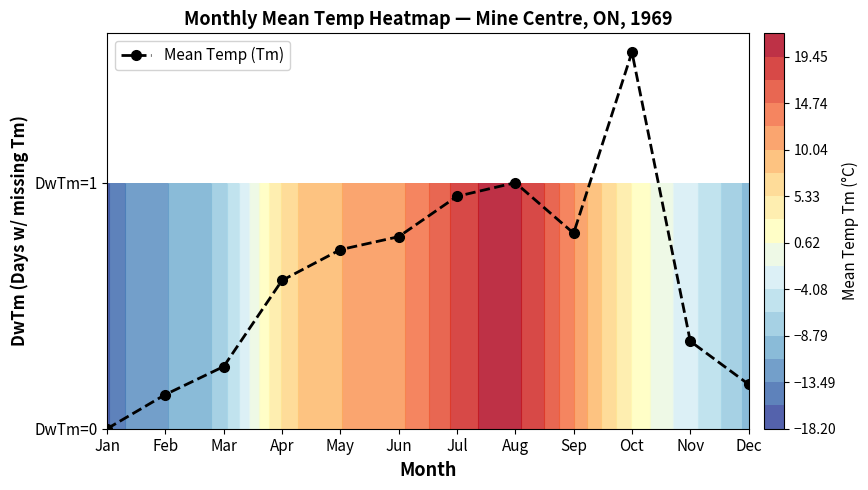

Reading left to right, transcribe all the data shown in this chart.

0.0	0.1	0.3	0.6	0.7	0.8	0.9	1.0	0.8	1.5	0.4	0.2